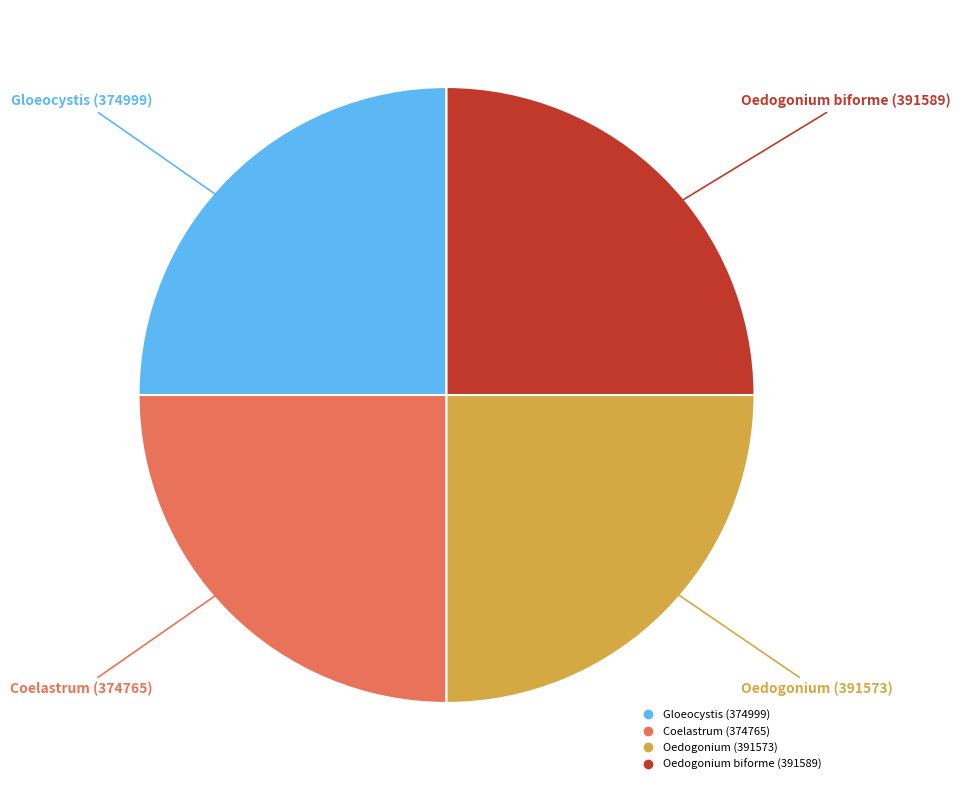

What percentage is the Gloeocystis (374999) slice, to the nearest percent?

25%